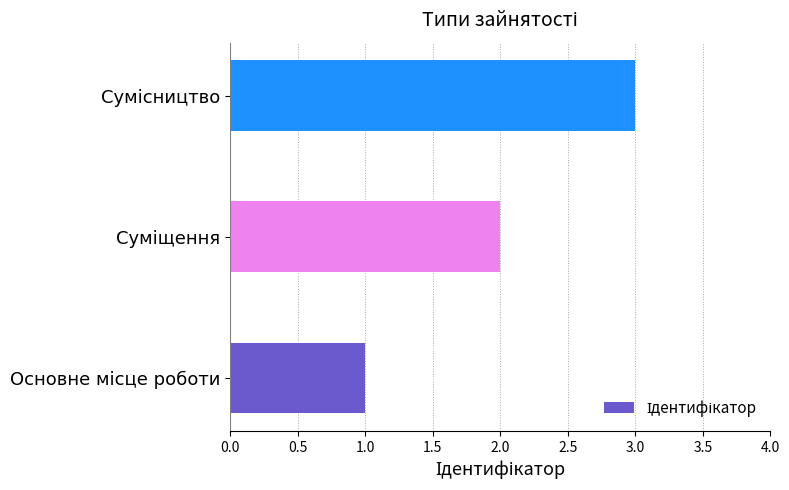

How many series are shown in this chart?

1